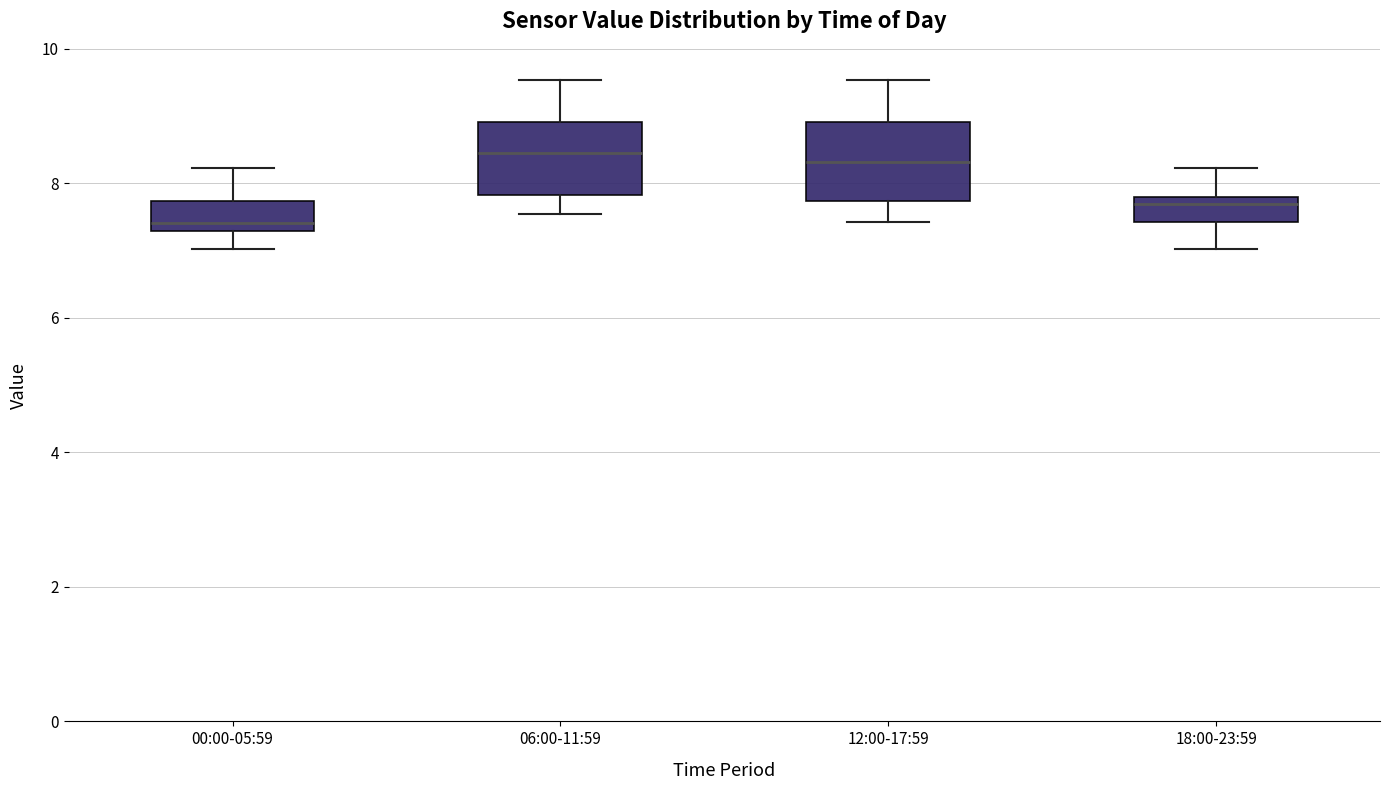

Reading left to right, transcribe this box plot: for each box, give where its median line is, the range the box spans, and where its two whiskers end, as read against the y-axis. The values are not printed on the chart, so give them approximately, as read against the axis.

00:00-05:59: median 7.4, box 7.2 to 7.8, whiskers 7.0 to 8.2
06:00-11:59: median 8.4, box 7.8 to 9.0, whiskers 7.6 to 9.6
12:00-17:59: median 8.4, box 7.8 to 9.0, whiskers 7.4 to 9.6
18:00-23:59: median 7.8 (just below the box's upper edge), box 7.4 to 7.8, whiskers 7.0 to 8.2